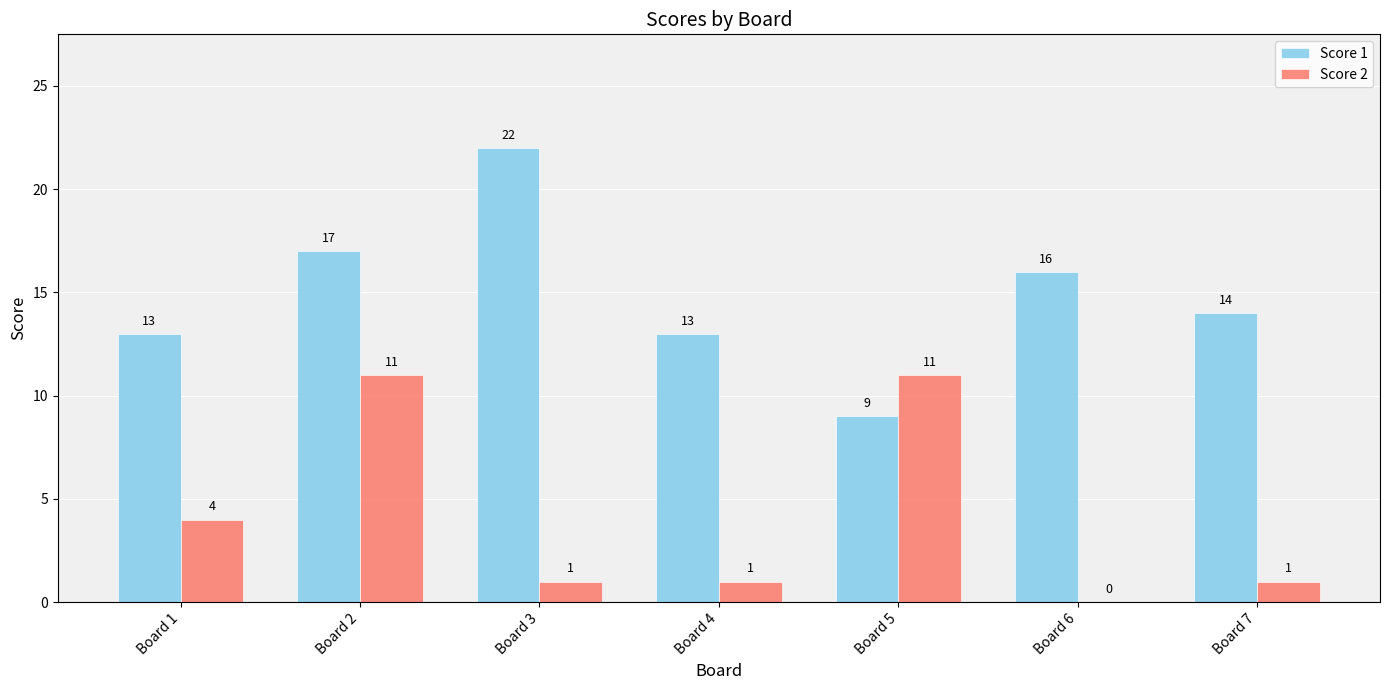

True or false: Score 1 has a value of 16 at Board 6.

True